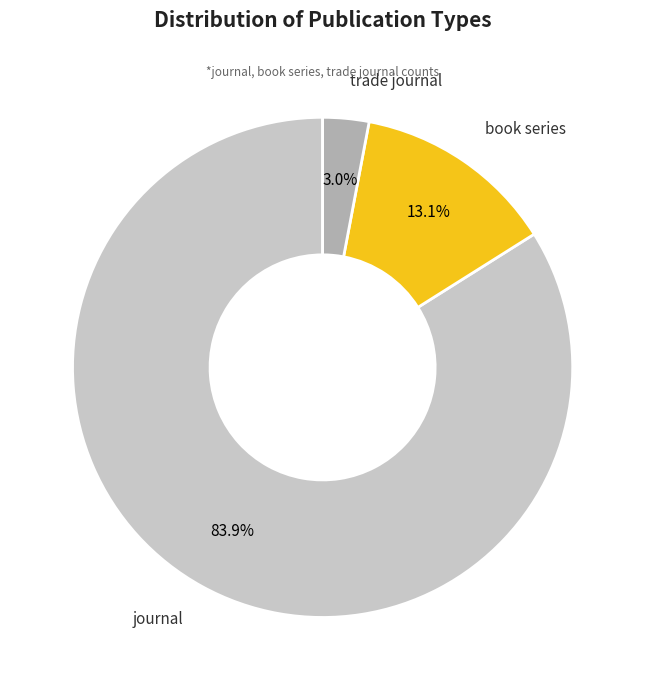

Between trade journal and book series, which is larger?

book series